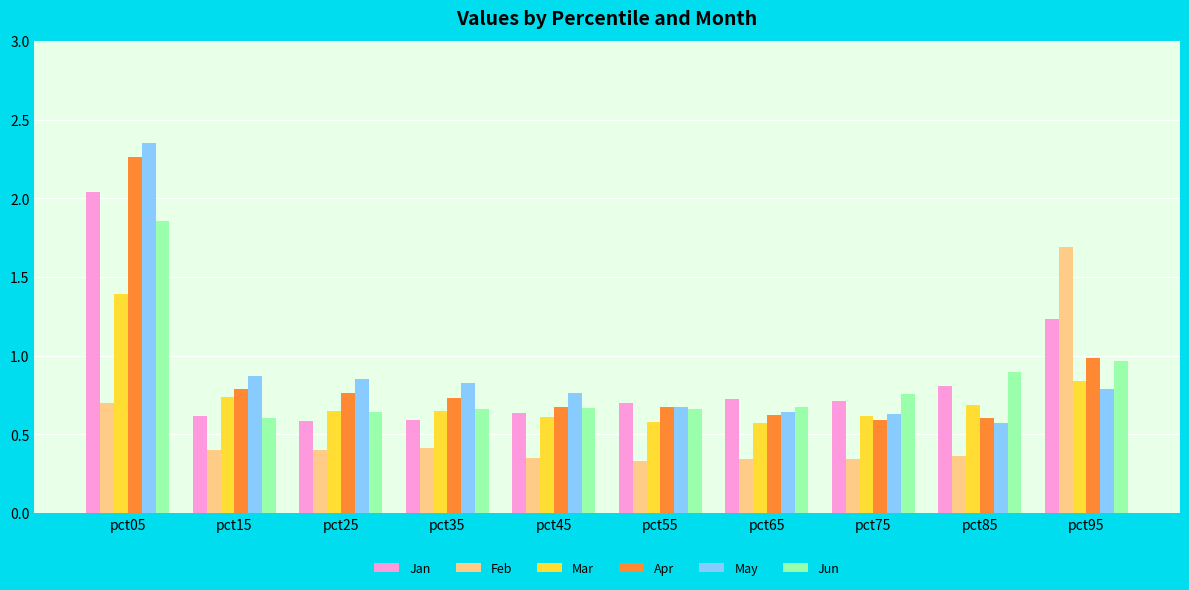

What is the sum of the Jan values at pct35 and pct95?

1.8